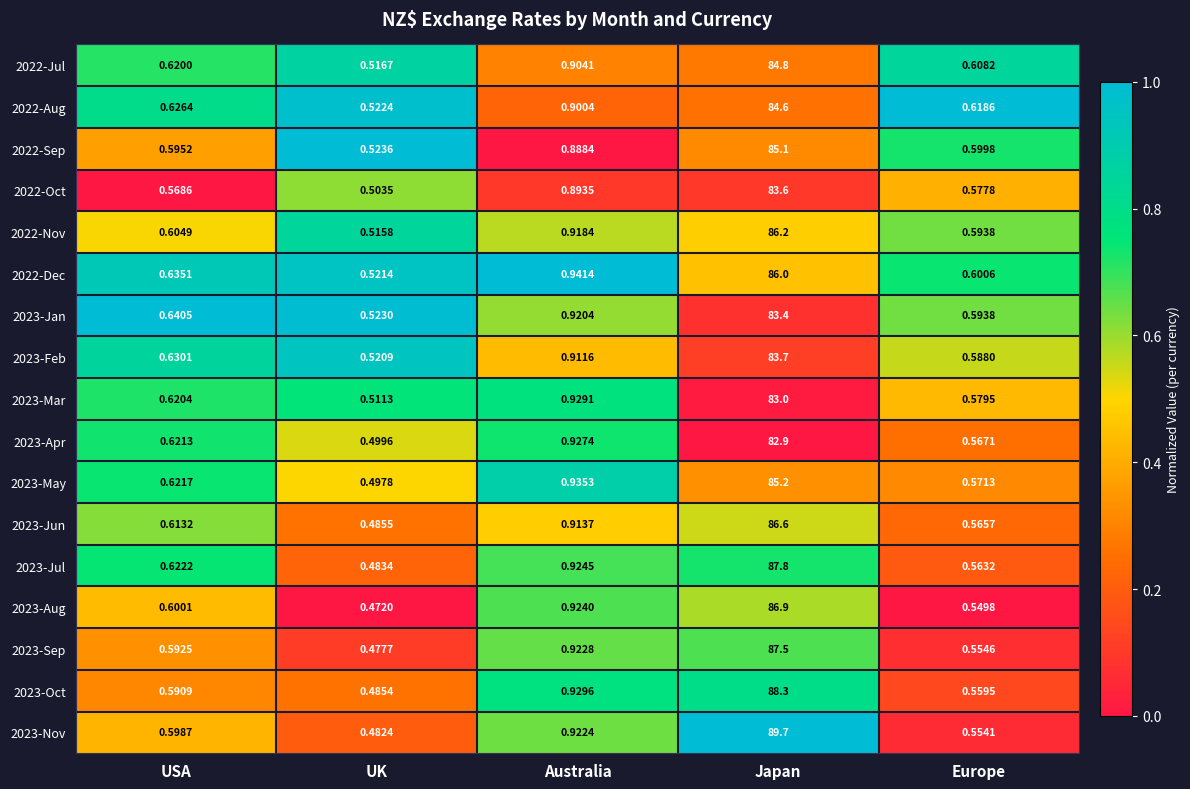

Rank the categories by 2022-Oct value from highest to lowest.

Japan, Australia, Europe, USA, UK